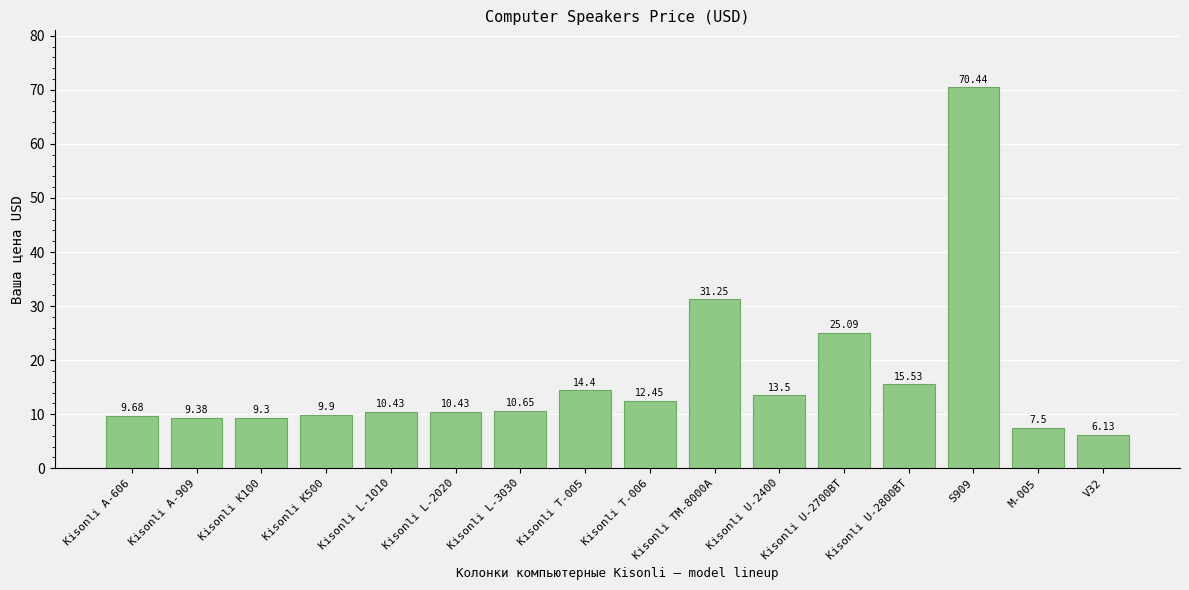

How many bars are there in total?

16